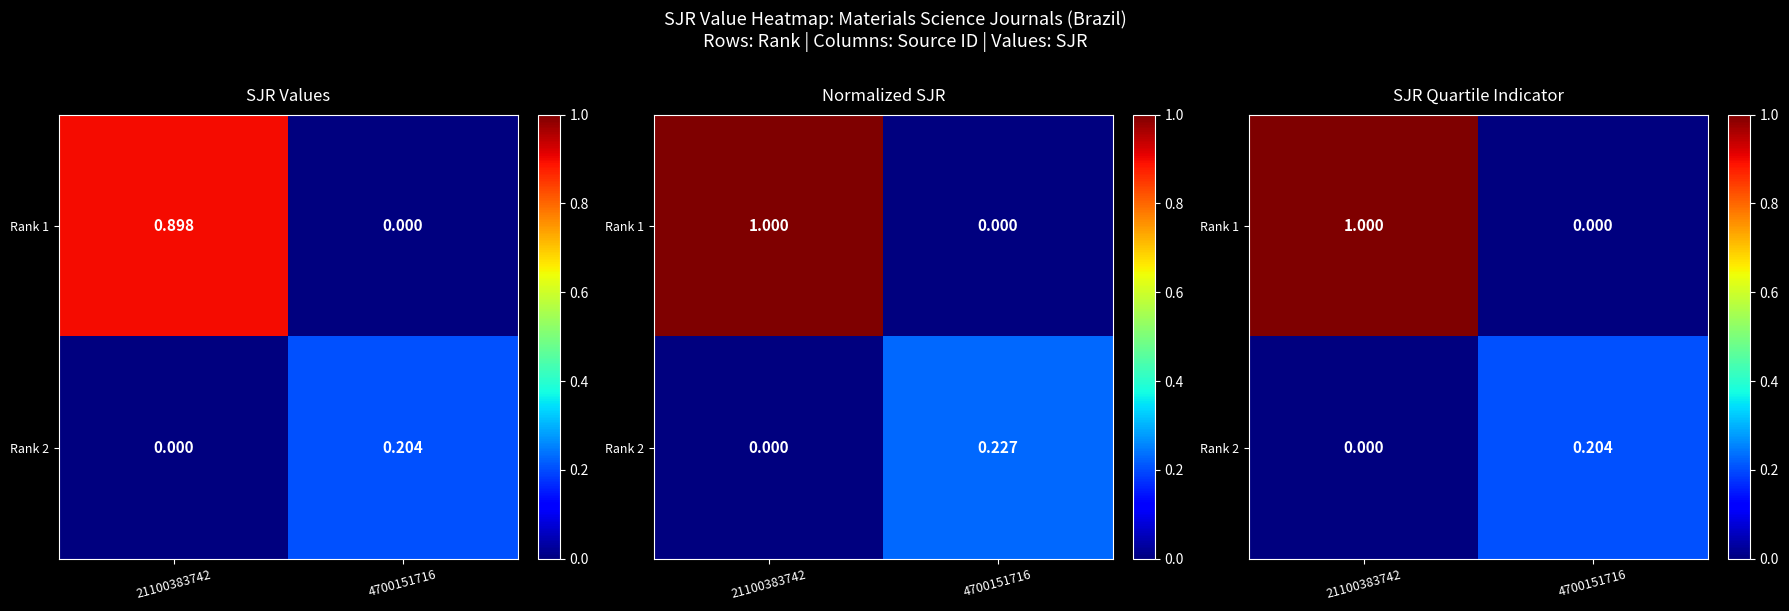

Rank the series by their average value, from lowest to highest.

Rank 2, Rank 1